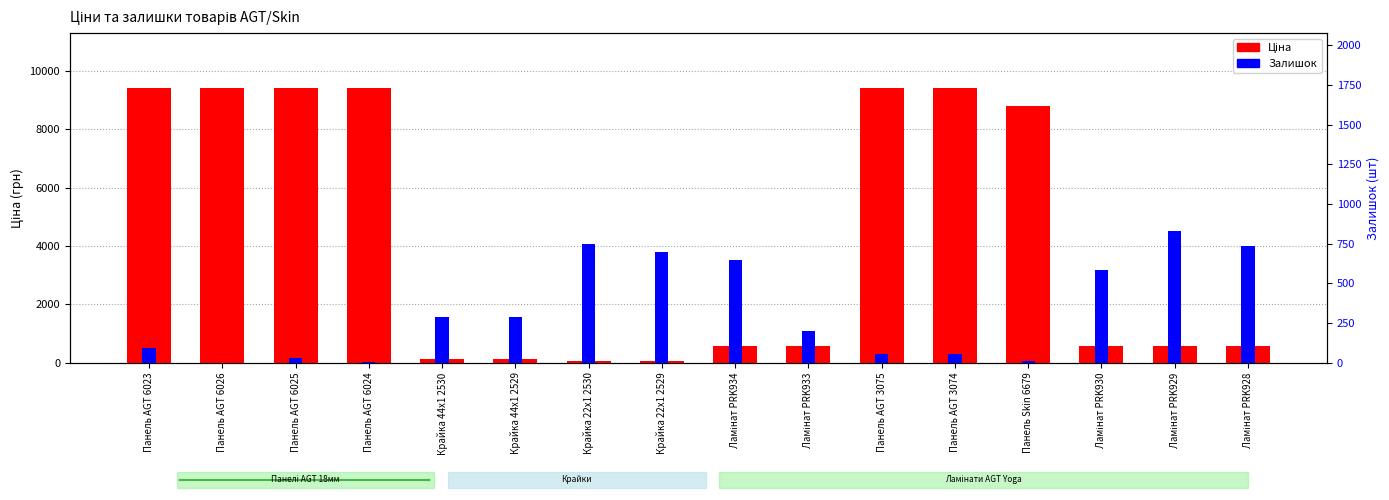

What is the value of the Залишок bar at the 9th from the left?

649.0